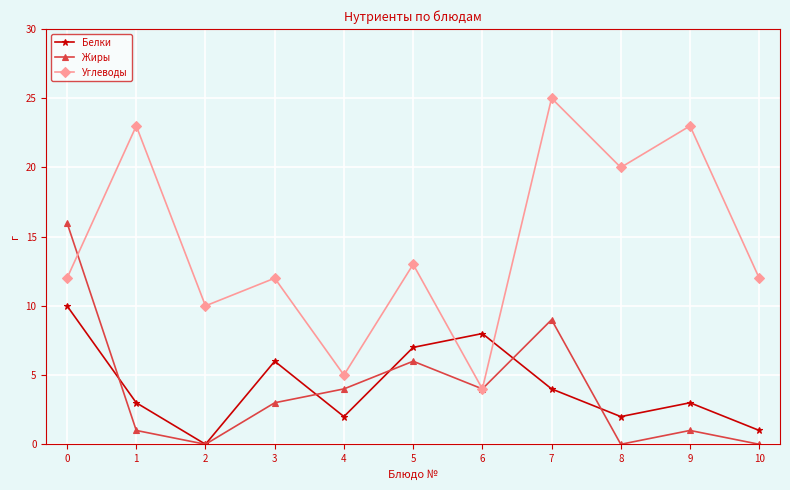

At which label is Углеводы closest to 14?

5